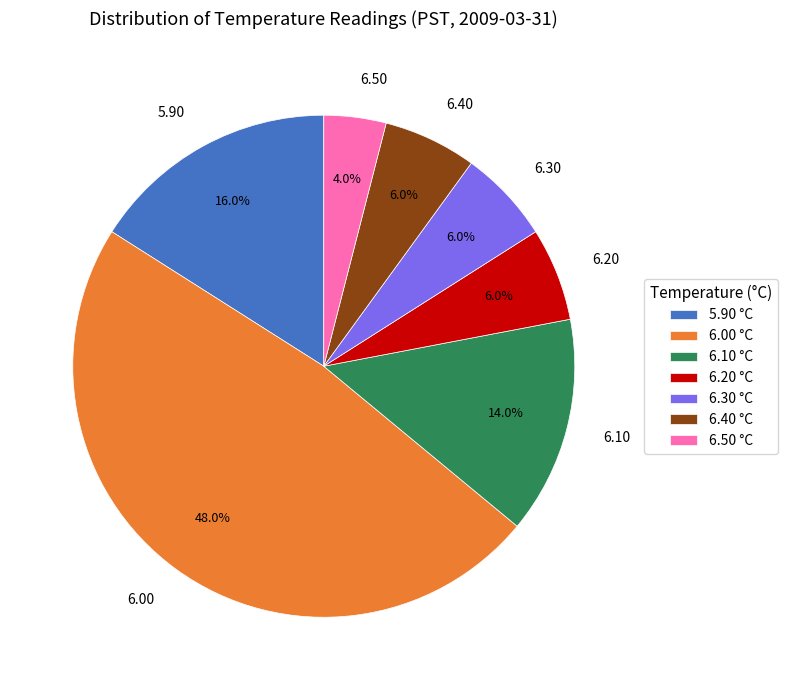

Which has a higher value, 5.90 or 6.00?

6.00